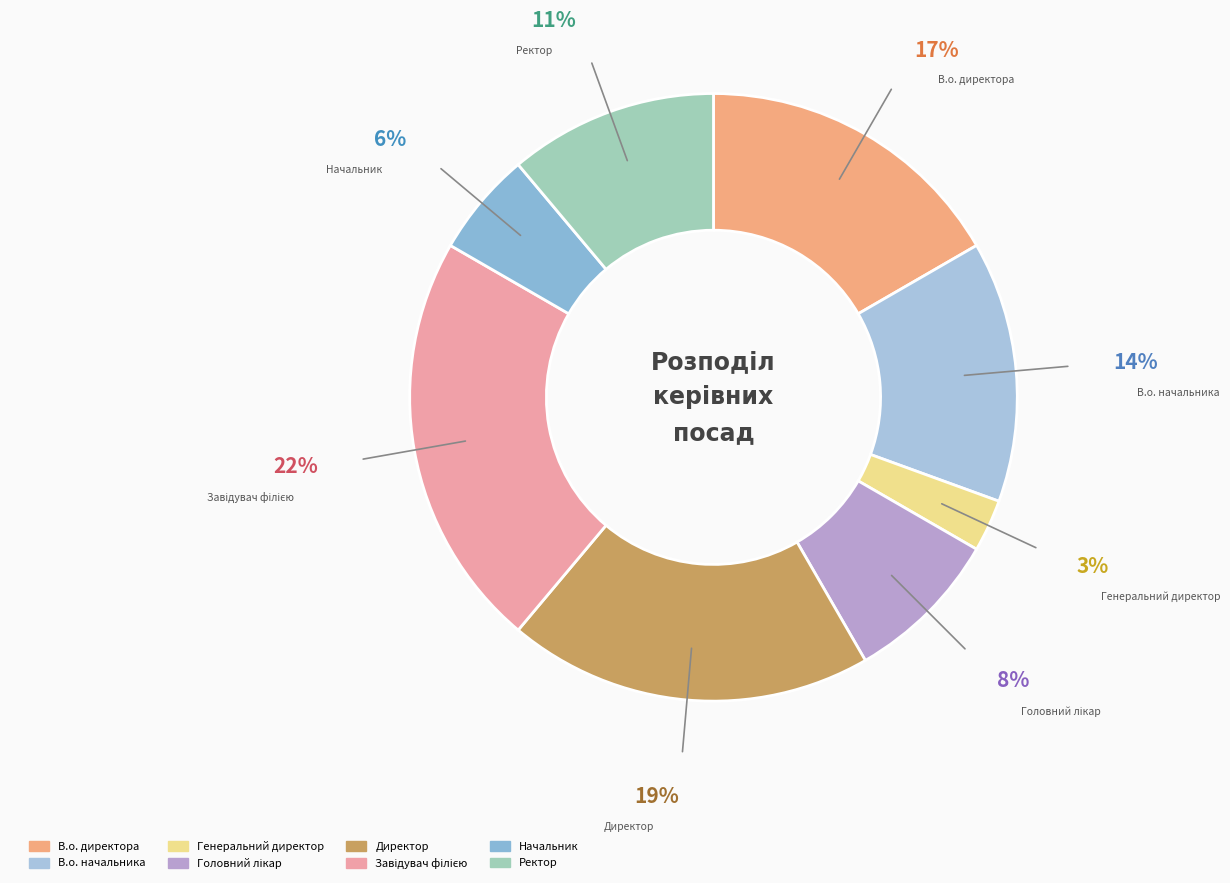

Combined, do Начальник and Генеральний директор account for over 50%?

No